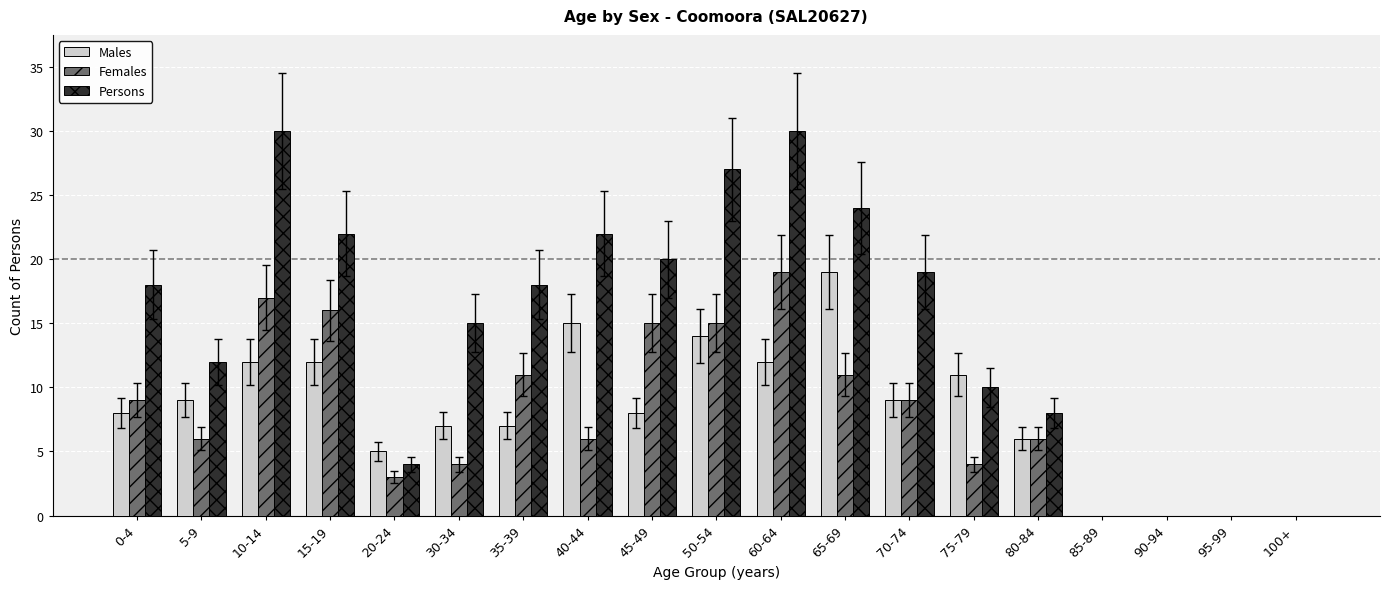

What is the average value of the Females series?

8